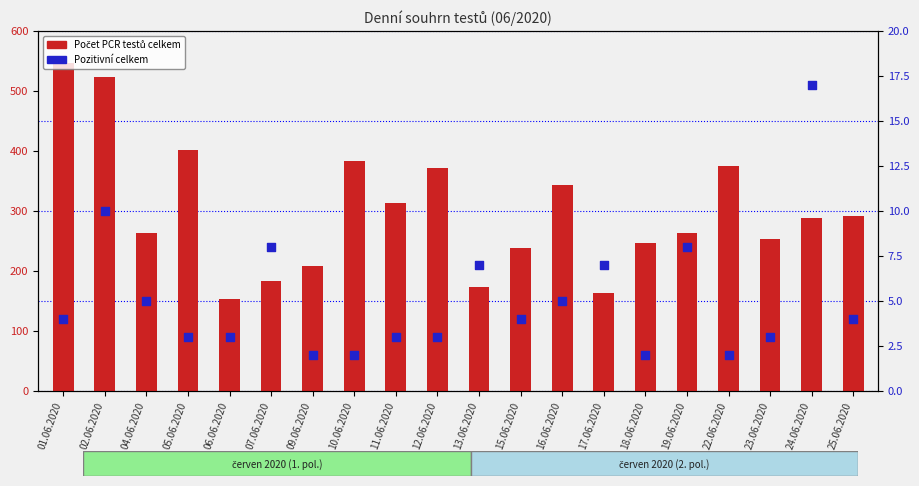

Which series has the widest spread of Y values?

Počet PCR testů celkem